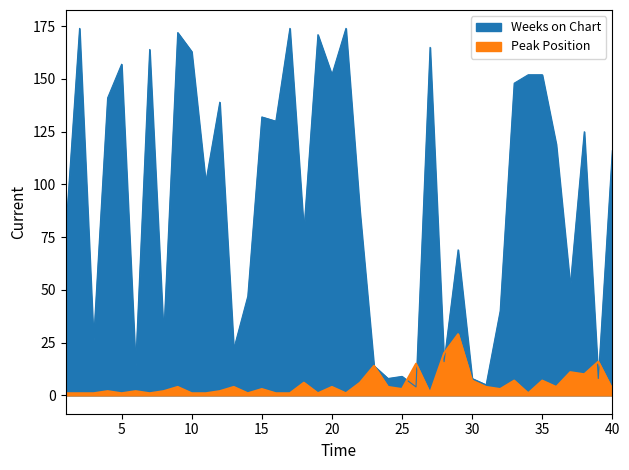

Is the value of Weeks on Chart at 31 greater than the value of Peak Position at 33?

No